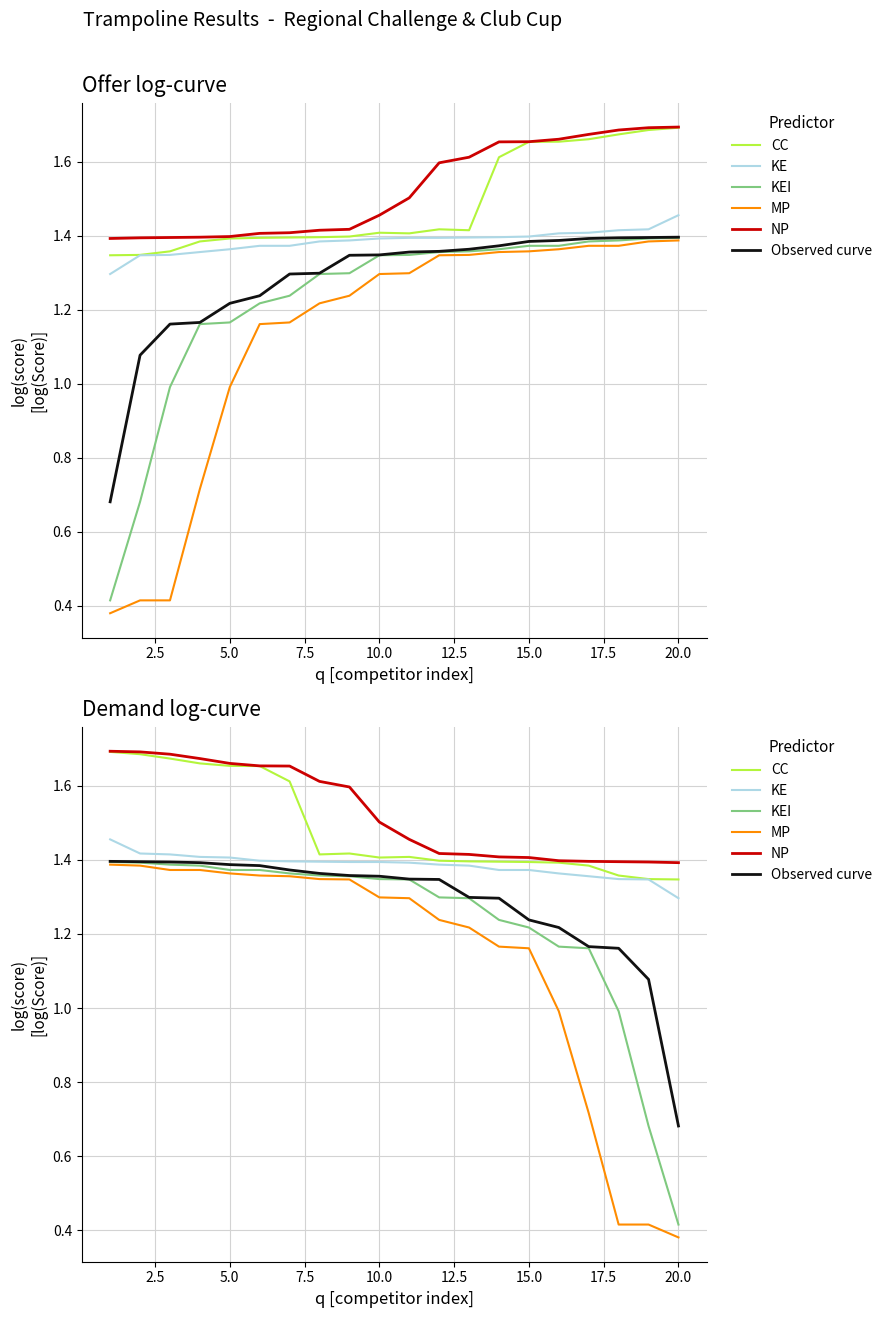

What is the difference between the maximum and minimum values in the CC series?

0.3